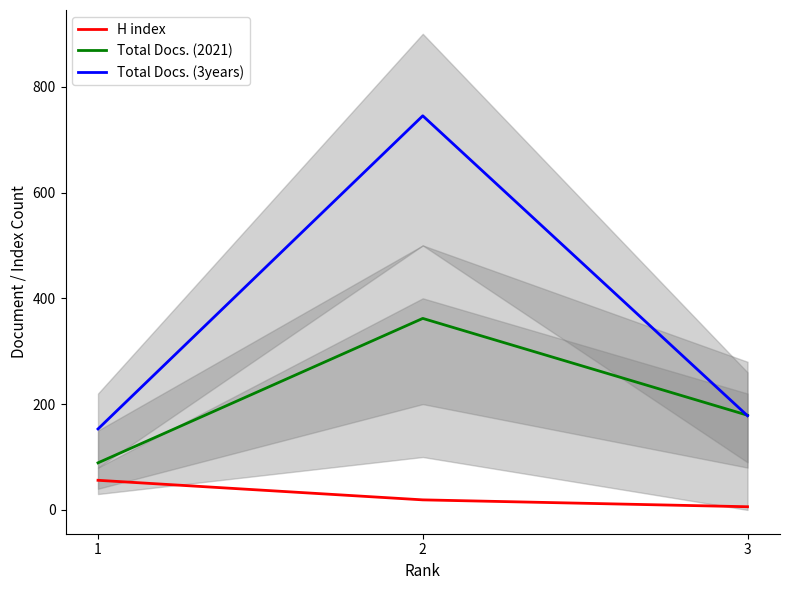

What is the sum of all H index values?

81